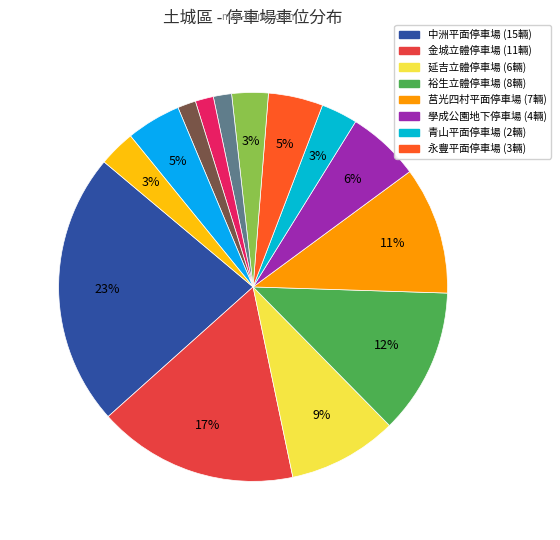

What is the largest slice in the pie chart?

中洲平面停車場